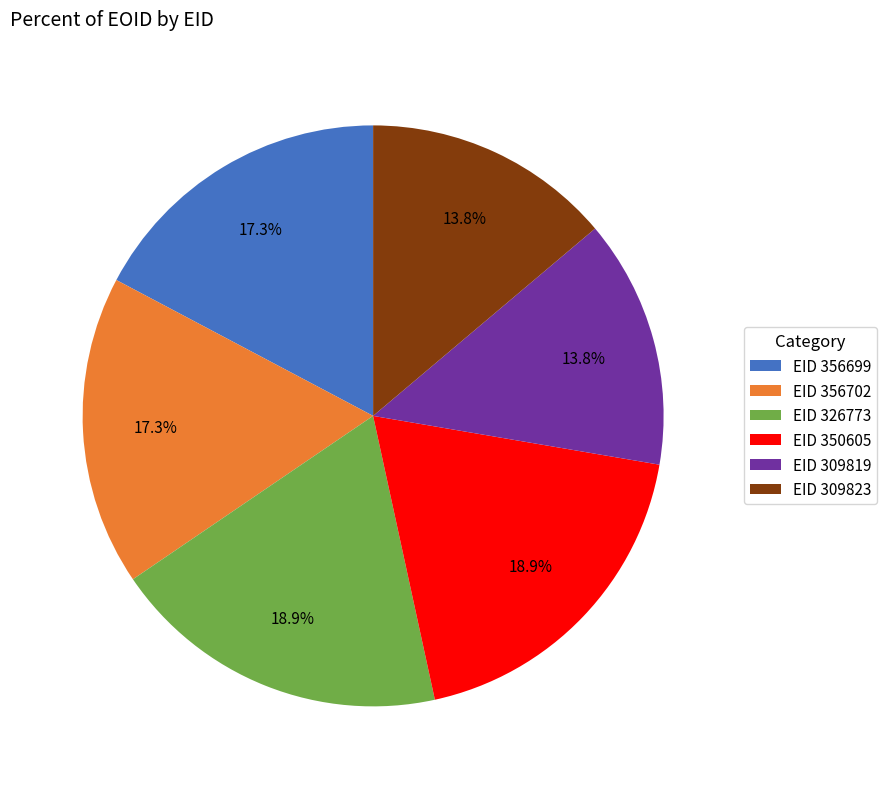

Combined, do EID 309823 and EID 309819 account for over 50%?

No